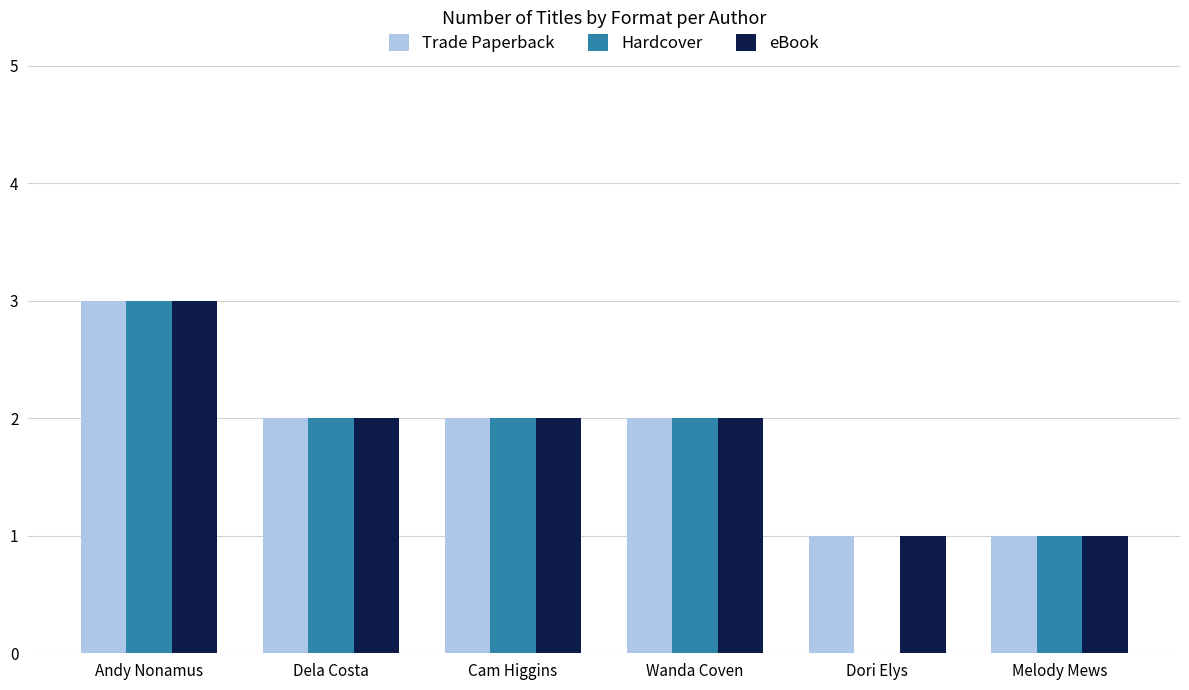

How many Trade Paperback values are between 1 and 2?

5